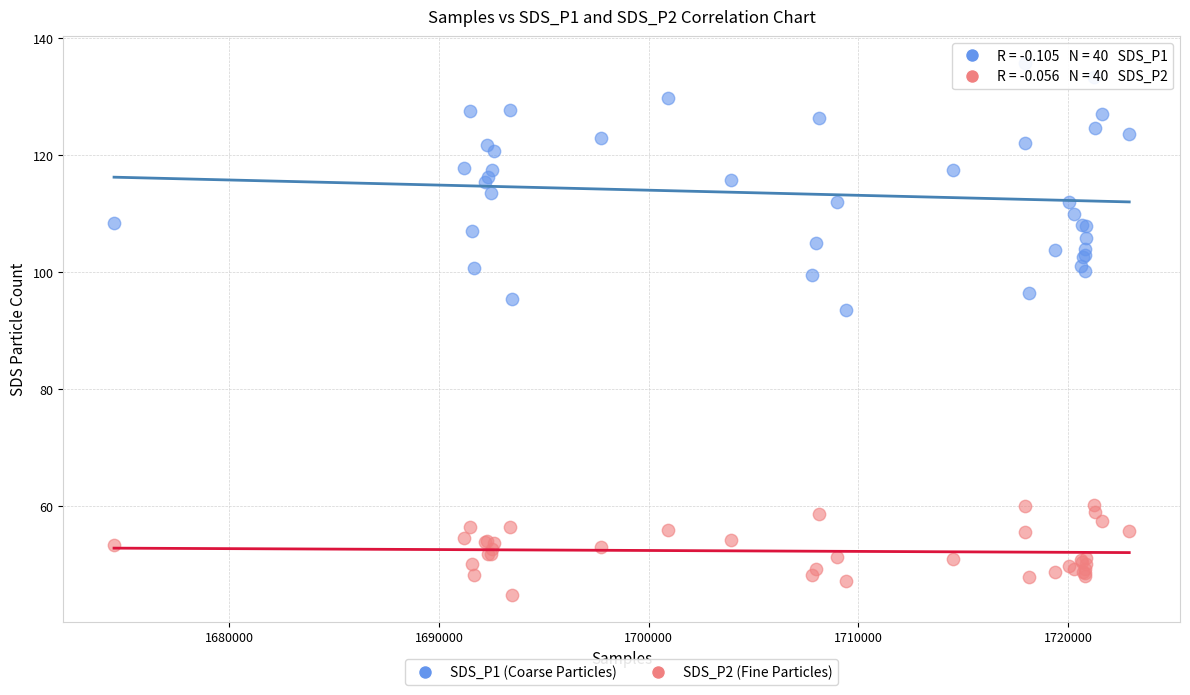

Across all series, what Y value is closest to 90?

93.6